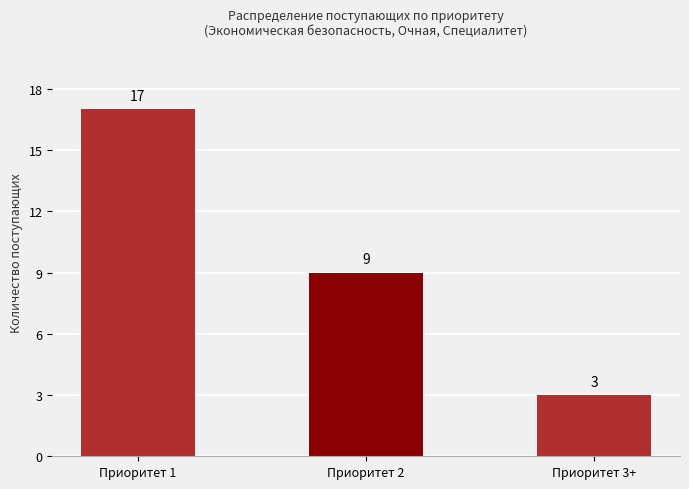

True or false: the data shows 1 at Приоритет 3+.

False